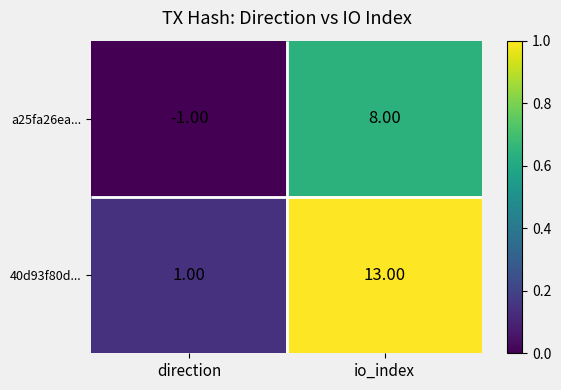

List the series in order of their peak value, highest first.

40d93f80d..., a25fa26ea...